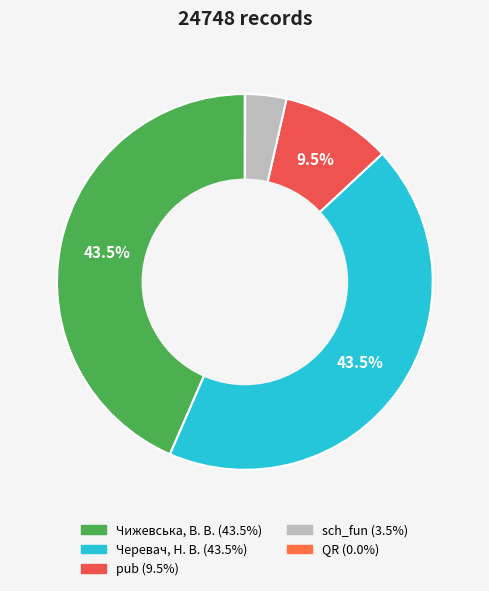

Which slice is the largest?

Чижевська, В. В.